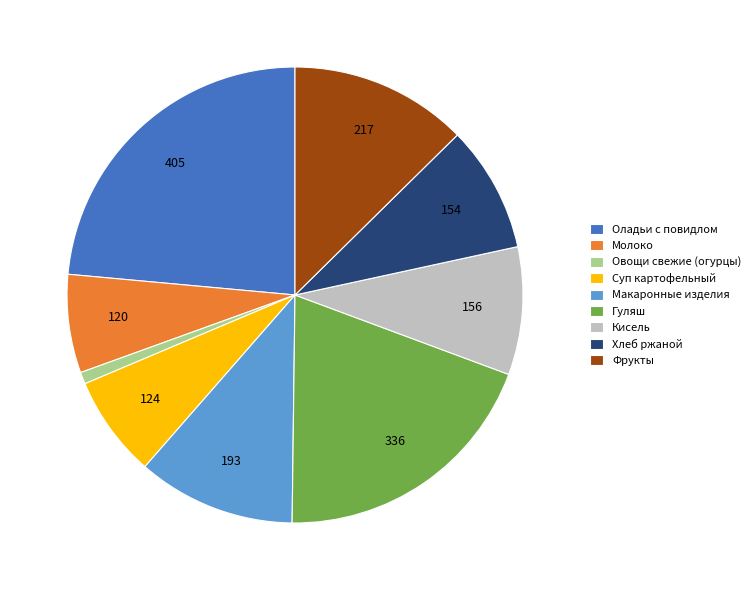

Is there any slice that represents more than half of the pie?

No